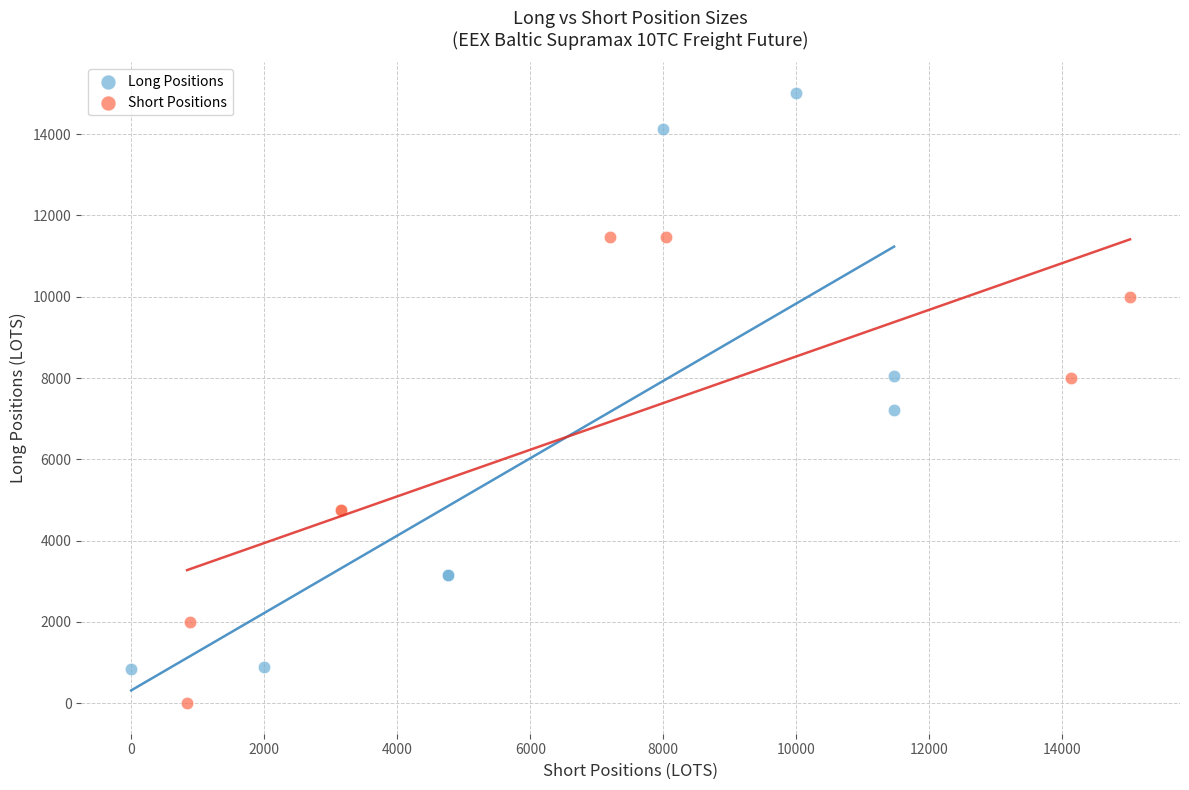

What are all the series names shown in the legend?

Long Positions, Short Positions